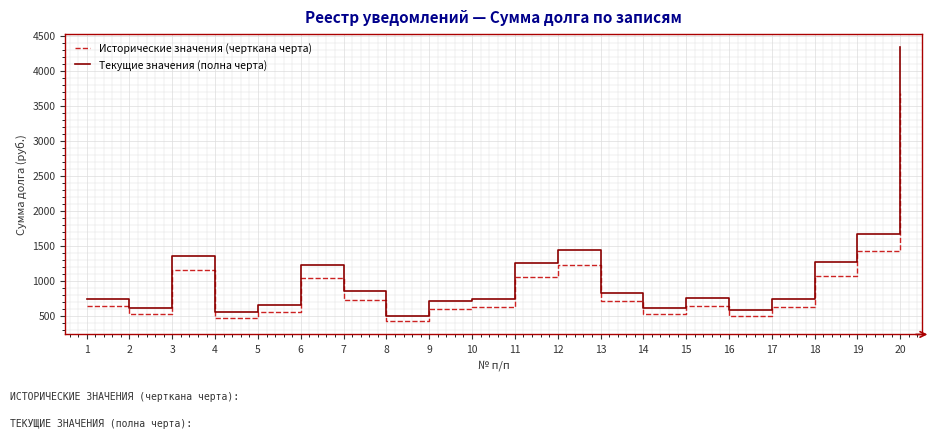

What is the minimum value for Текущие значения (полна черта)?

501.5